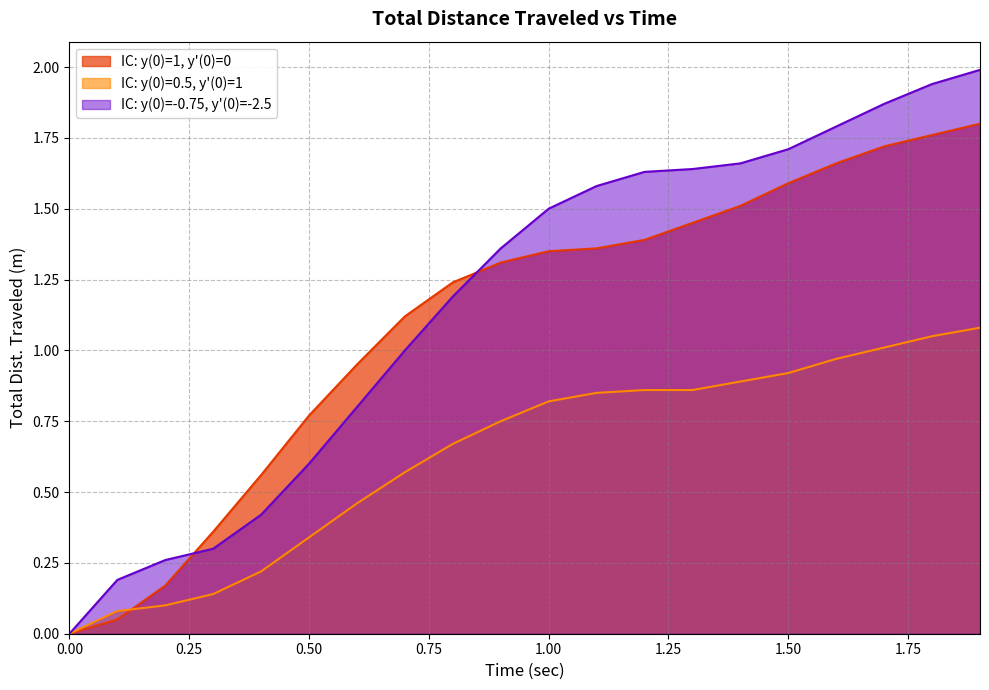

What are all the series names shown in the legend?

IC: y(0)=1, y'(0)=0, IC: y(0)=0.5, y'(0)=1, IC: y(0)=-0.75, y'(0)=-2.5